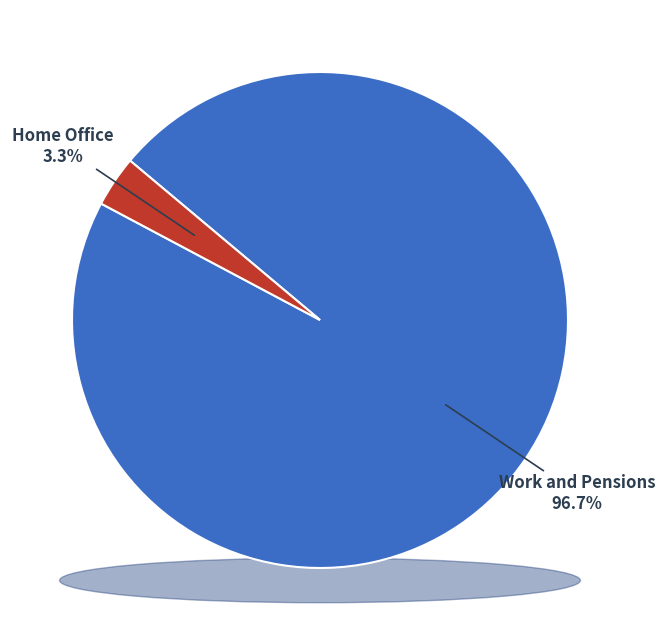

Is there a majority slice in this chart?

Yes